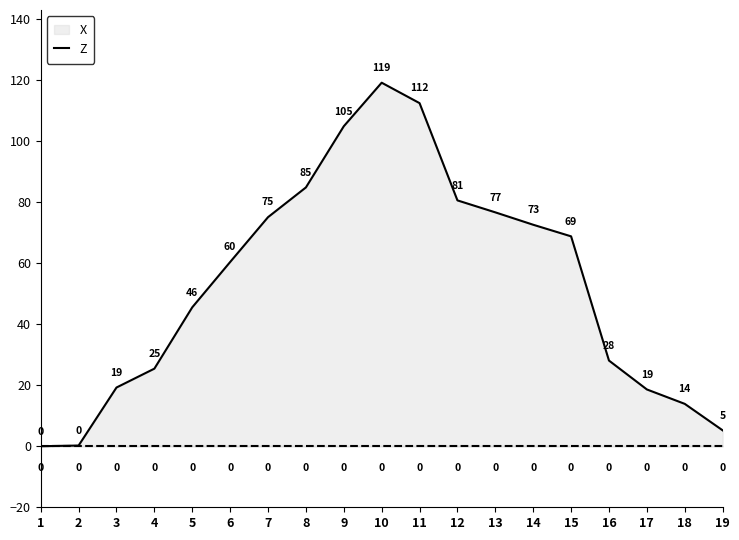

At which label is X closest to 59?

6